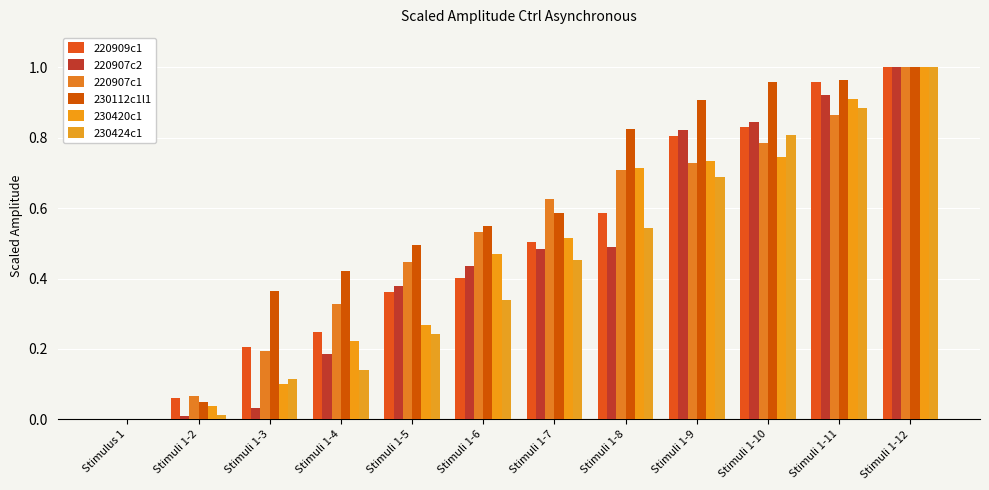

What is the total value across all series at Stimuli 1-9?

4.7